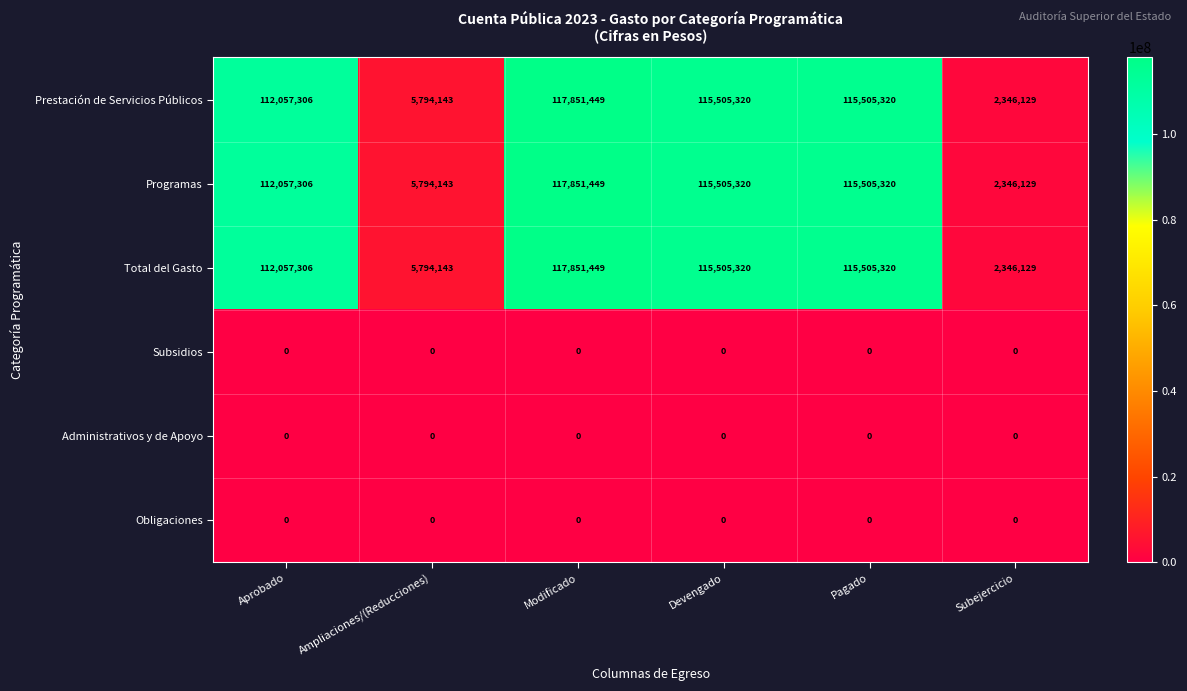

At which label does Prestación de Servicios Públicos reach its peak?

Modificado